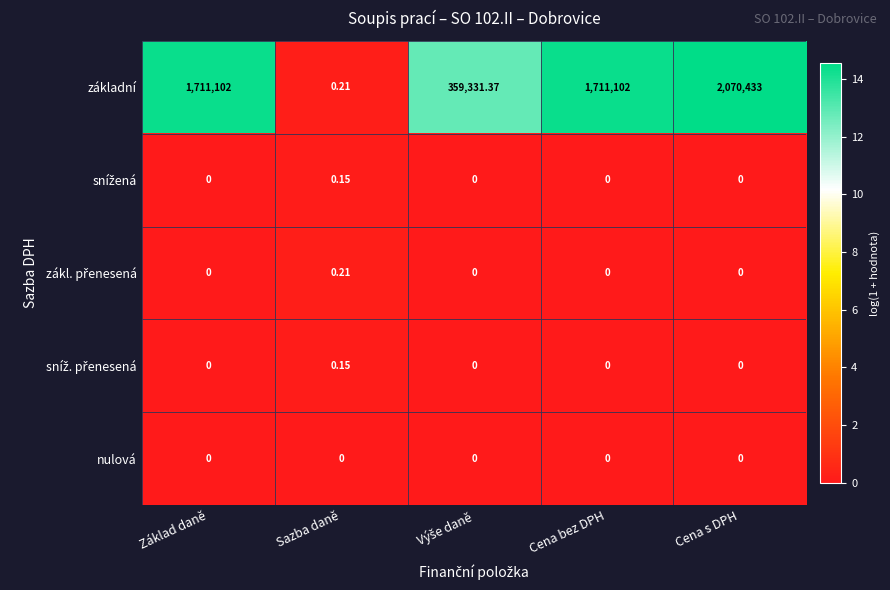

Which series changed the most between Cena bez DPH and Cena s DPH?

základní